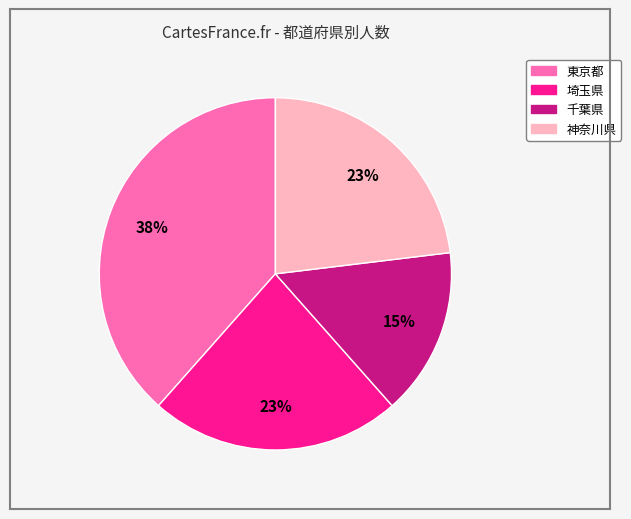

Is 埼玉県 the majority of the pie?

No